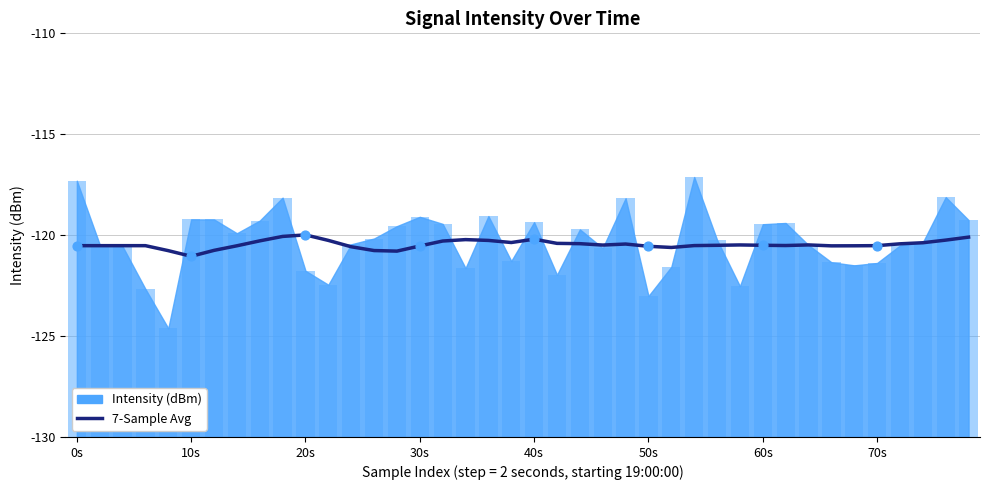

What is the change in value from 32 to 39?

+0.4